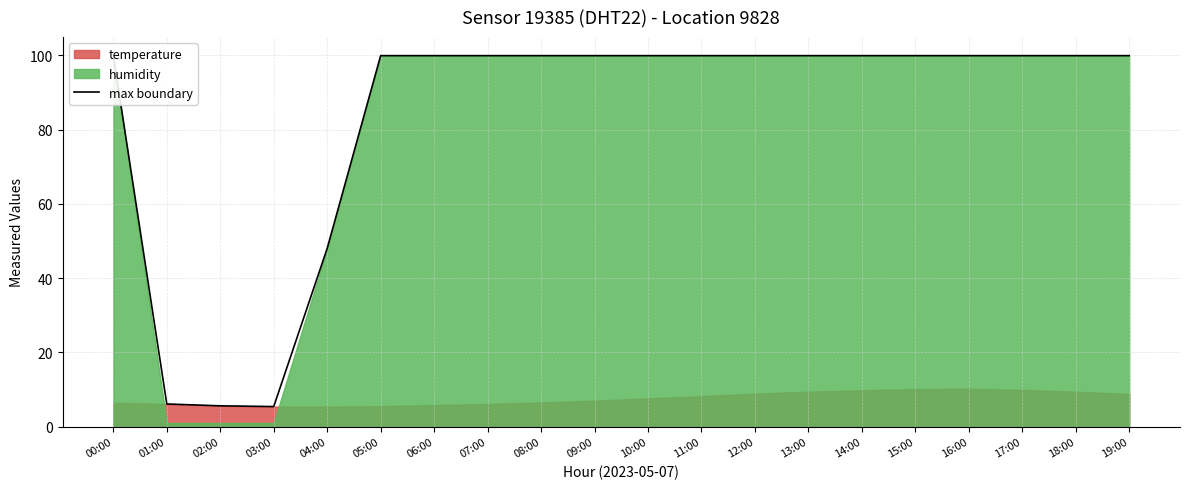

How many categories are shown in the chart?

20